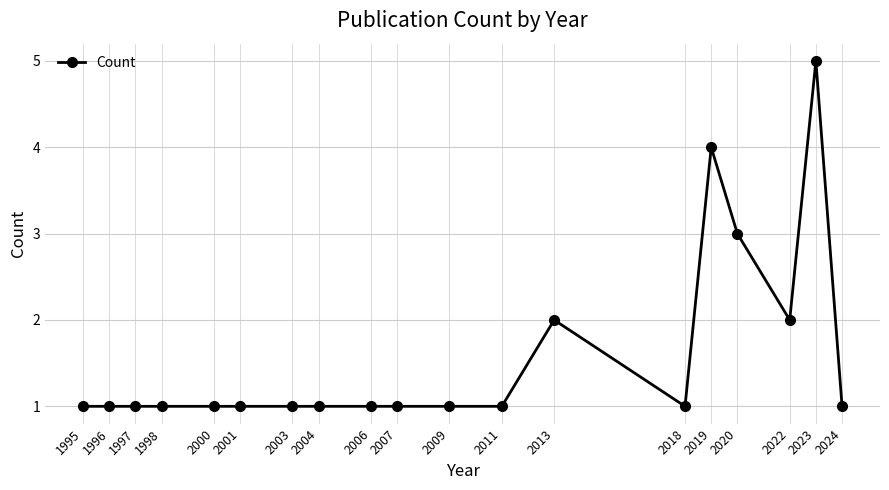

Count the values in the range 1 to 2.

16